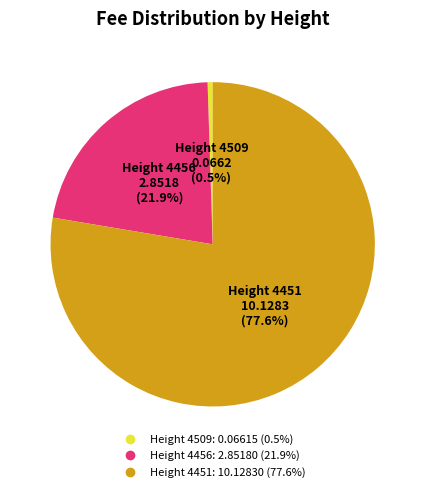

Count the number of slices in the pie.

3